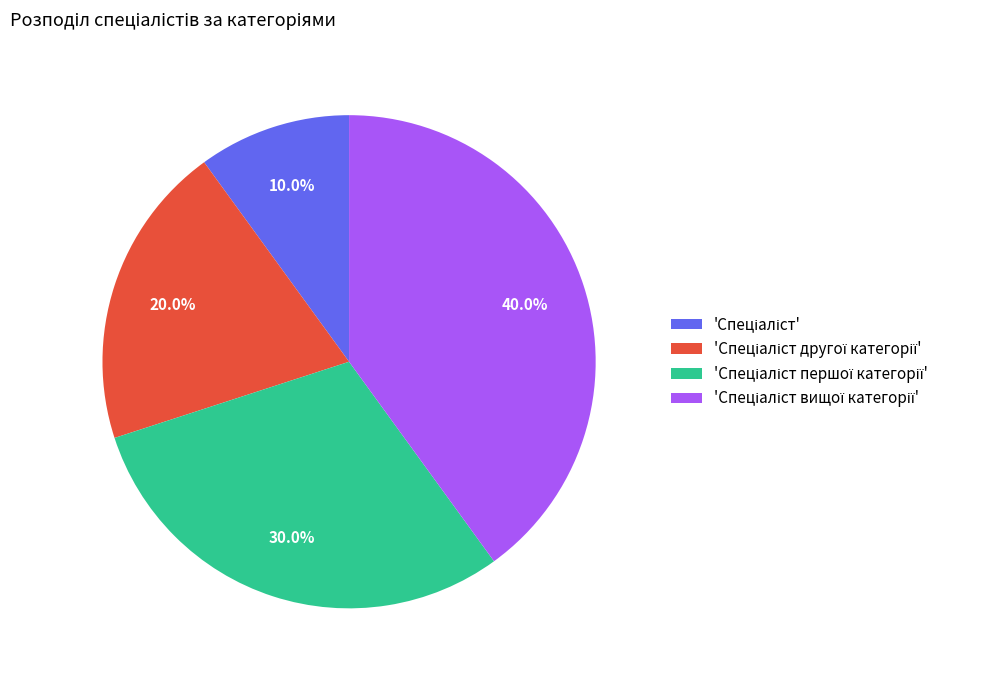

Is there a majority slice in this chart?

No